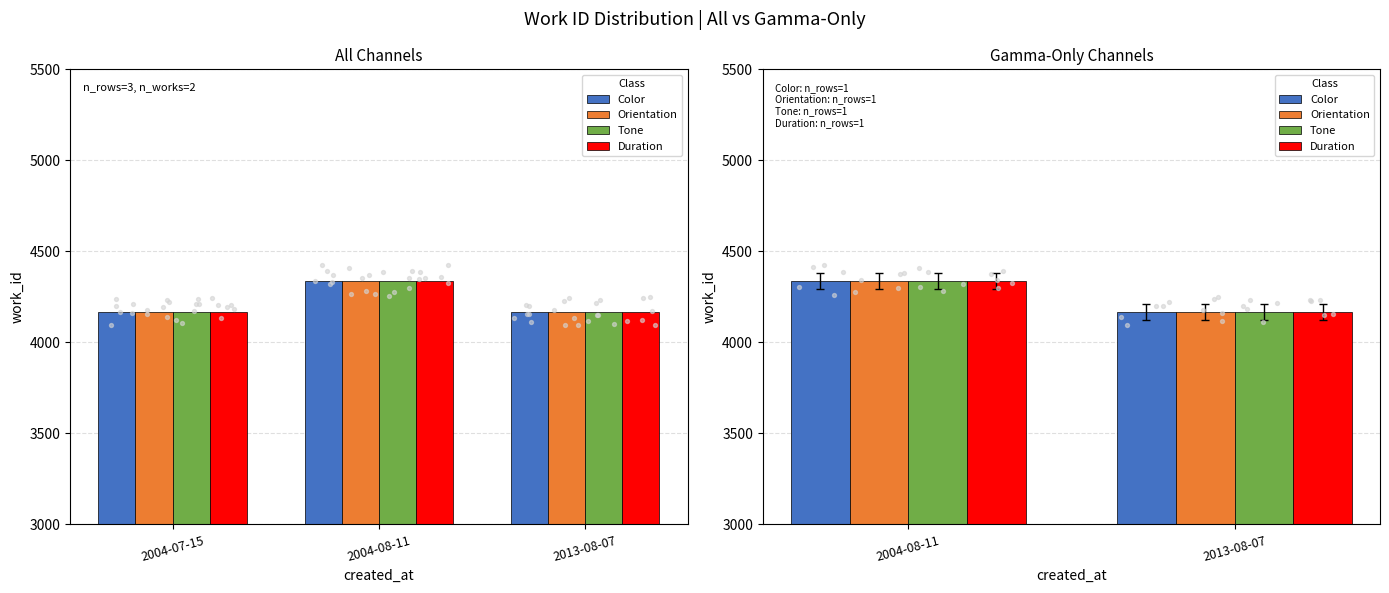

Which series has the largest total across all categories?

Color